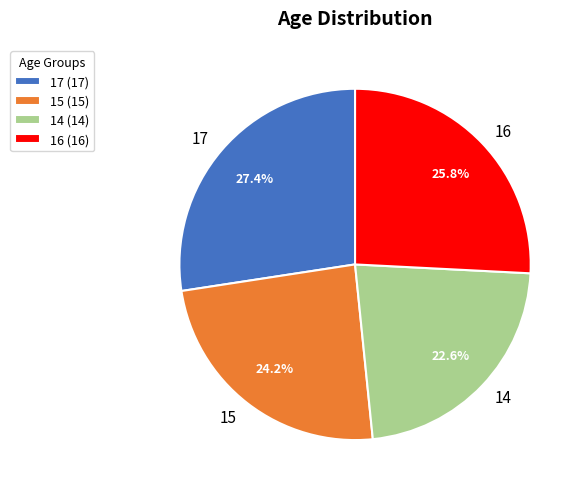

Which category has the smallest portion of the pie?

14